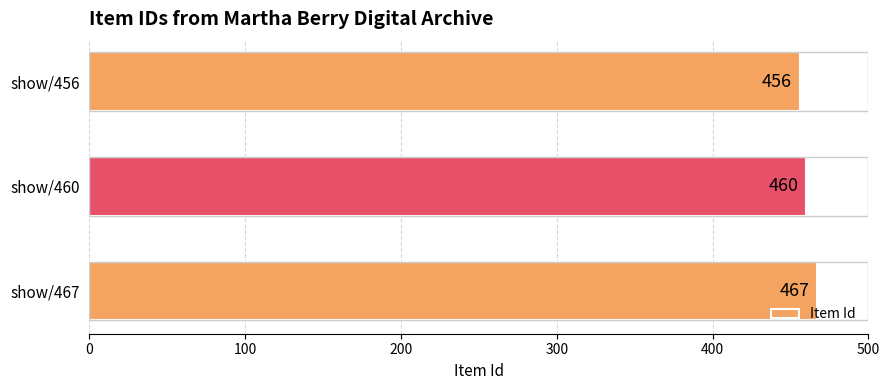

Reading bottom to top, extract all data points from this chart.

show/467=467	show/460=460	show/456=456